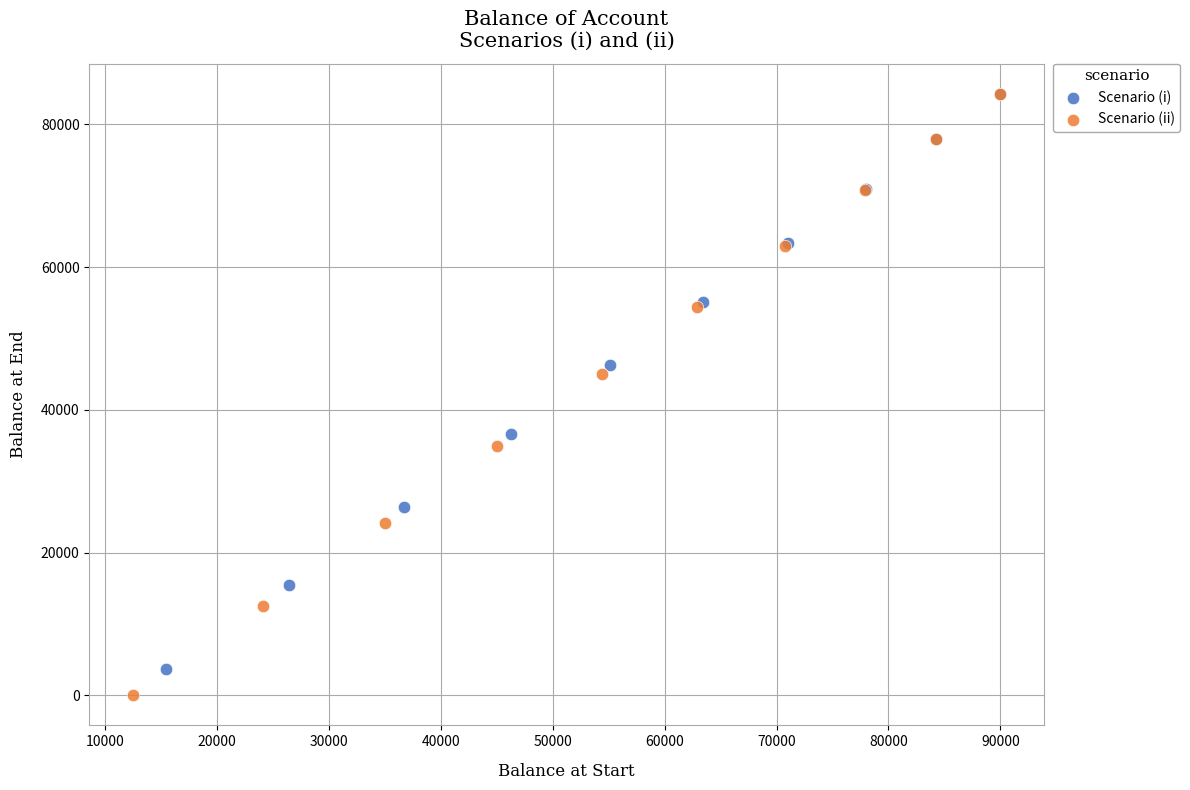

Which series has the widest spread of Y values?

Scenario (ii)